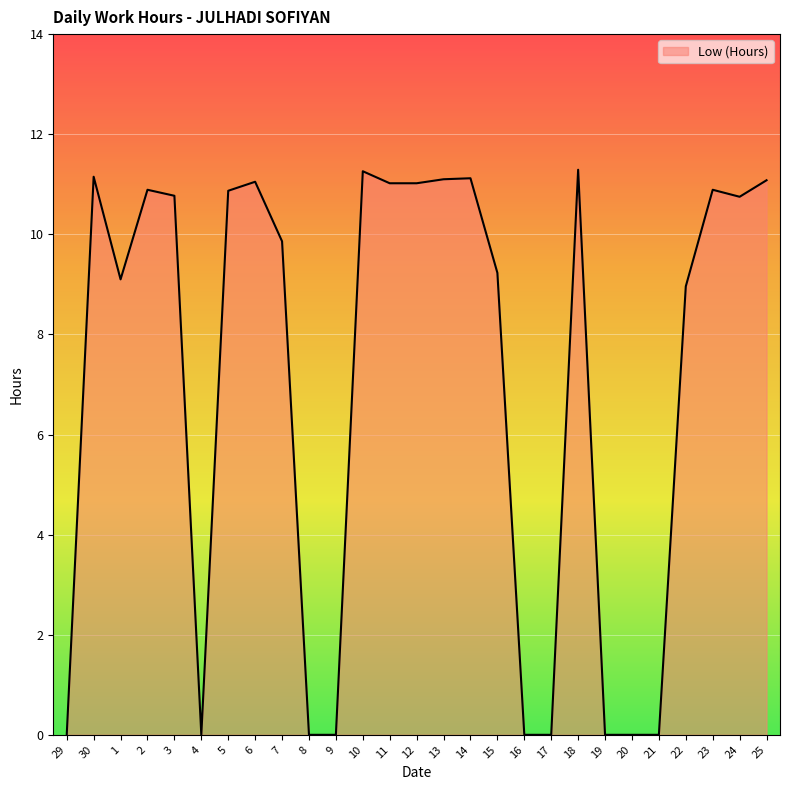

At which label does the data first exceed 10?

30